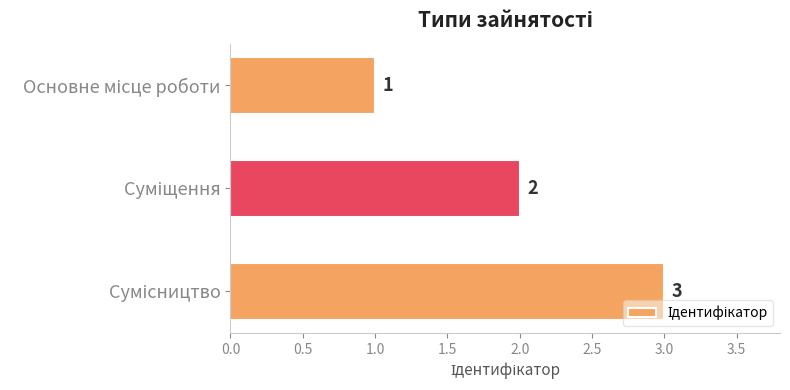

What is the value of the 2nd bar from the top?

2